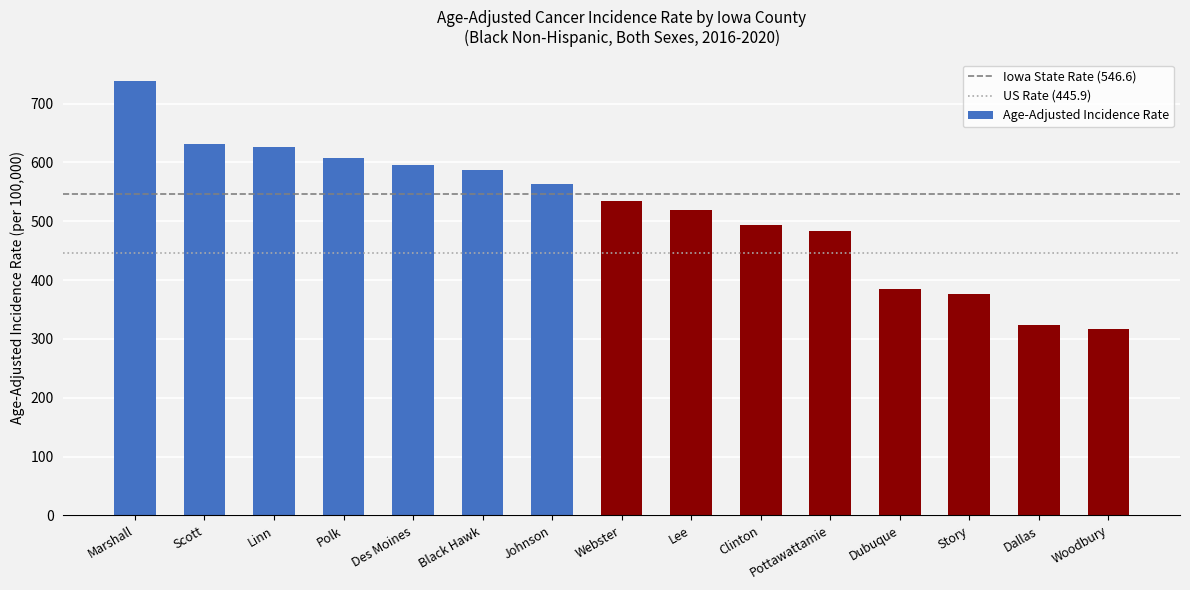

Which label corresponds to the largest value in the chart?

Marshall